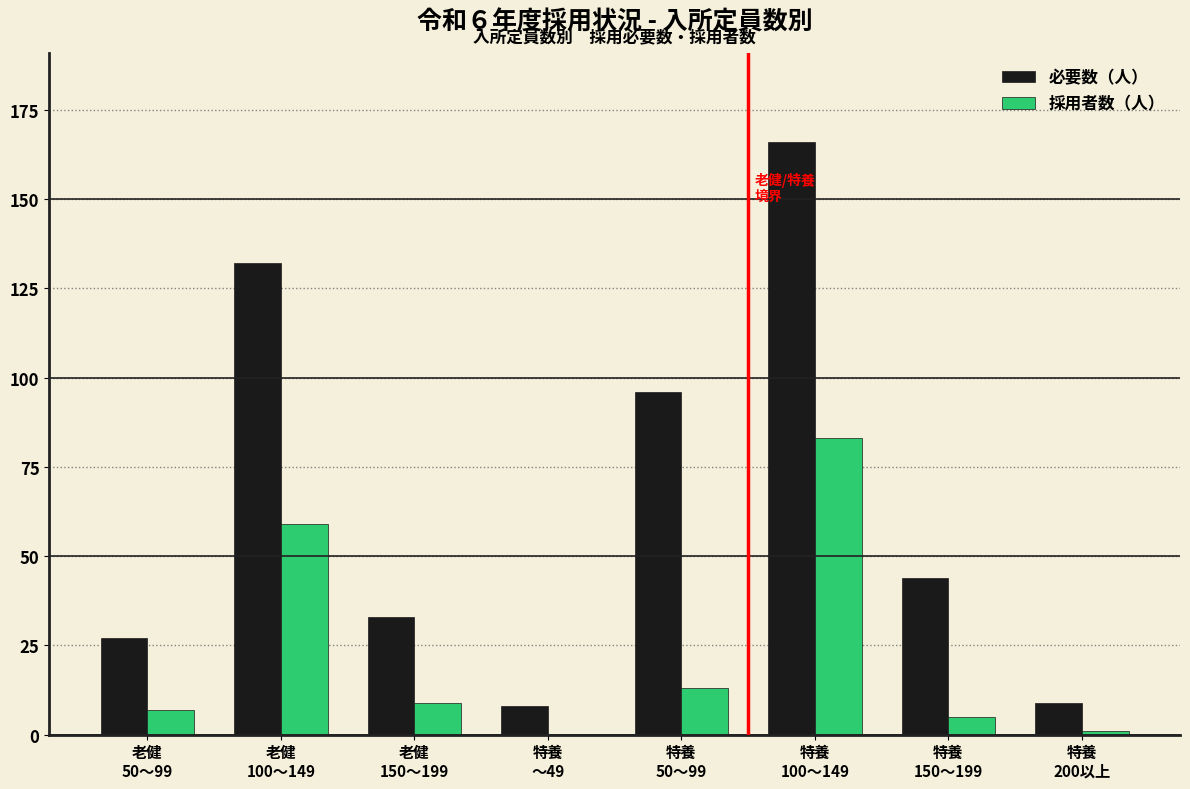

What is the maximum value shown in the chart?

166